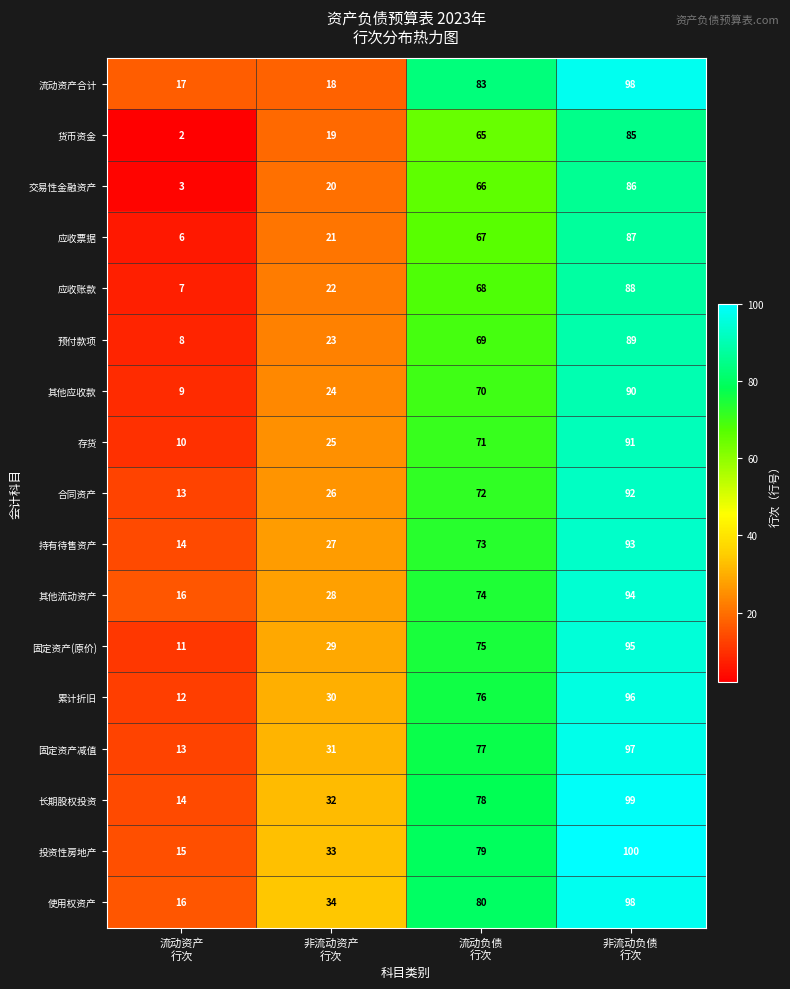

Rank the series at 流动负债
行次 from highest to lowest value.

流动资产合计, 使用权资产, 投资性房地产, 长期股权投资, 固定资产减值, 累计折旧, 固定资产(原价), 其他流动资产, 持有待售资产, 合同资产, 存货, 其他应收款, 预付款项, 应收账款, 应收票据, 交易性金融资产, 货币资金